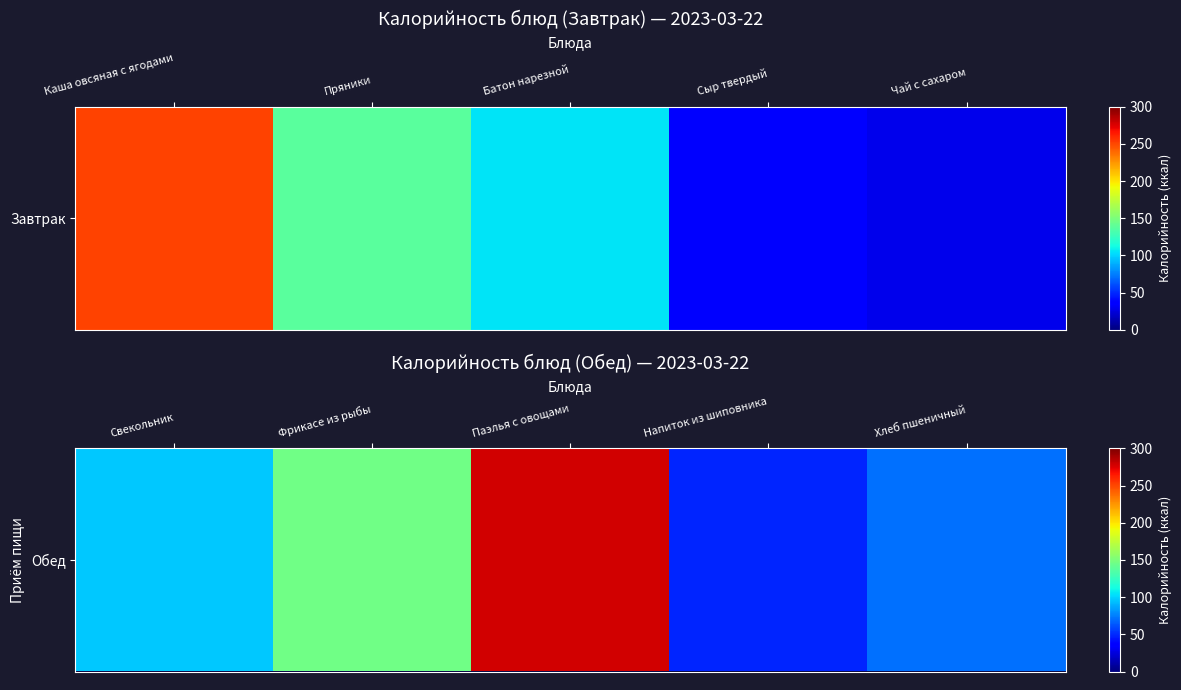

What is the smallest value displayed?

48.3